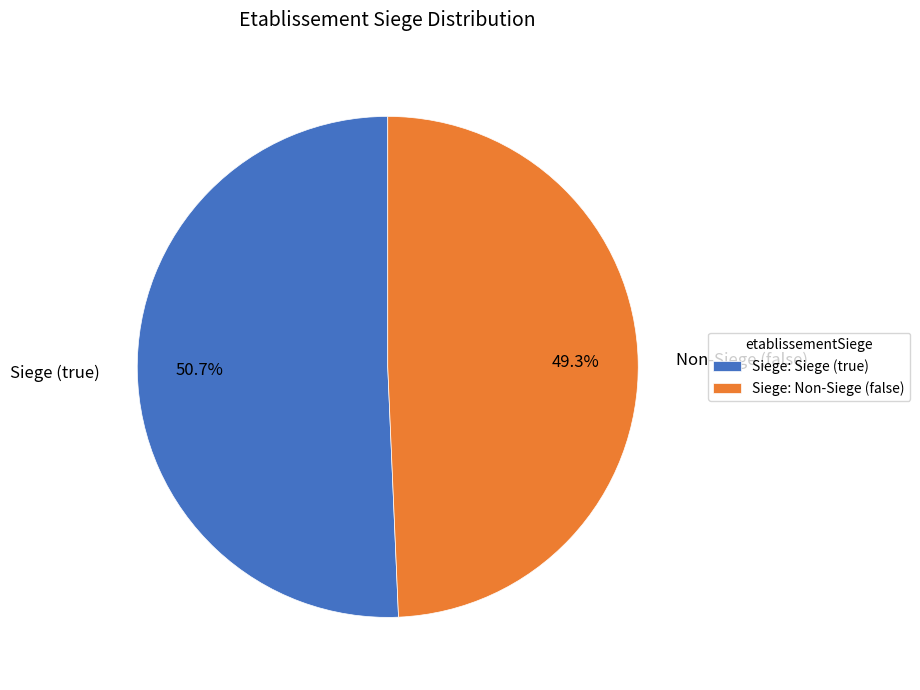

Is Siege (true) the majority of the pie?

Yes